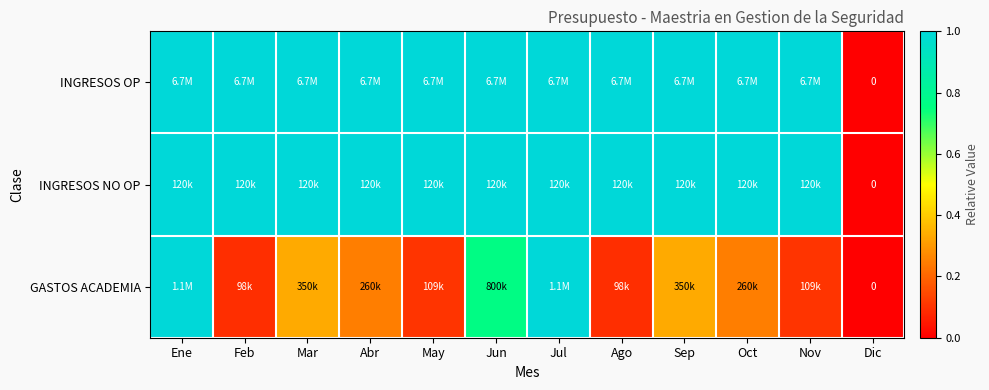

Where is GASTOS ACADEMIA nearest to the value 0?

Dic